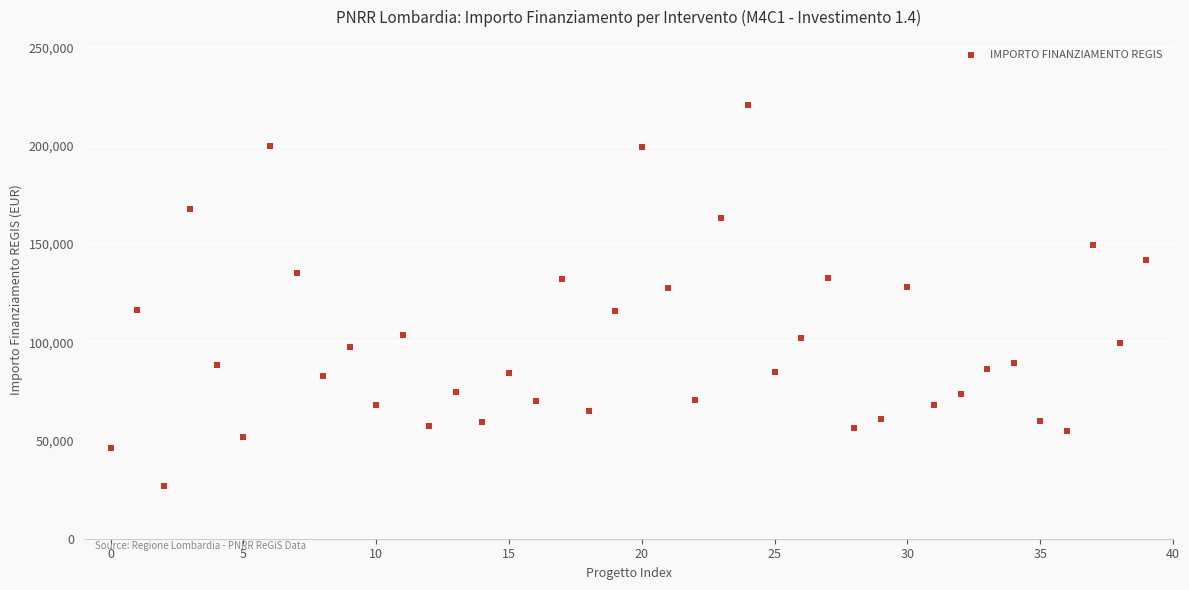

What is the range of Y values (max minus min)?

193933.1